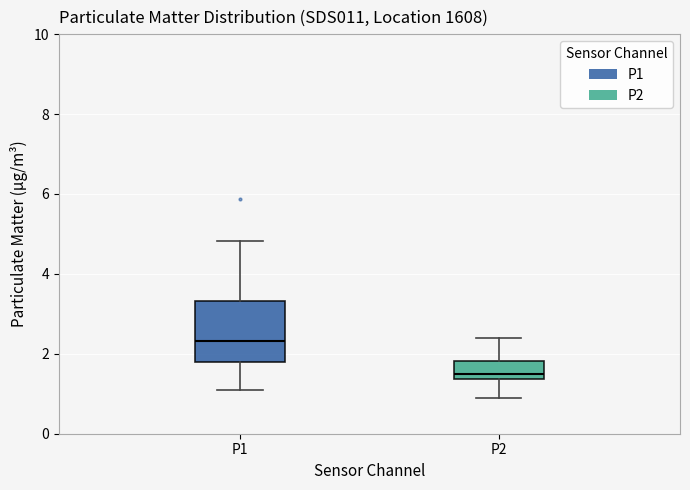

Reading left to right, transcribe this box plot: for each box, give where its median line is, the range the box spans, and where its two whiskers end, as read against the y-axis. The values are not printed on the chart, so give them approximately, as read against the axis.

P1: median 2.4, box 1.8 to 3.4, whiskers 1.2 to 4.8
P2: median 1.6, box 1.4 to 1.8, whiskers 1.0 to 2.4